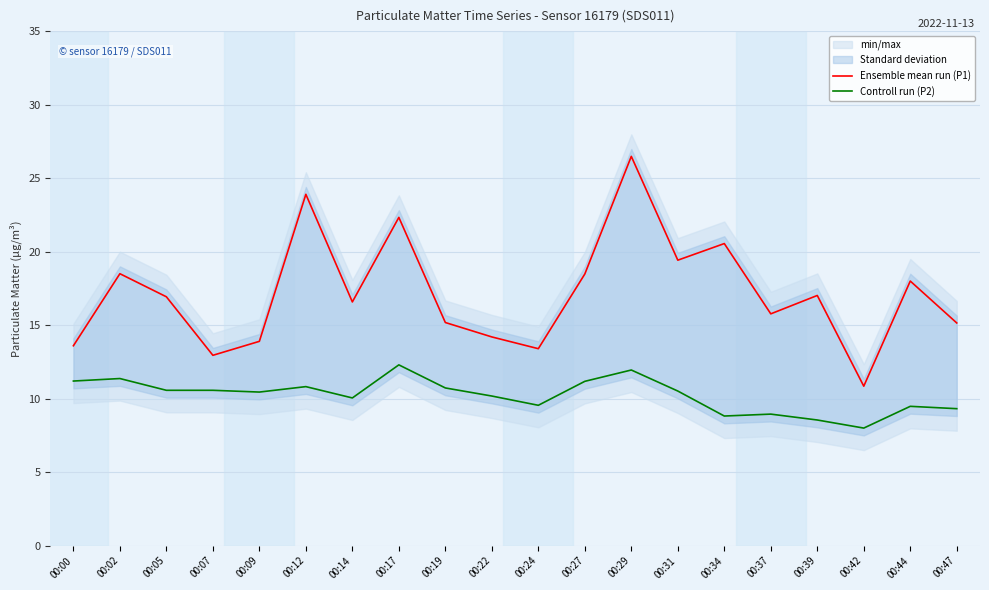

What is the difference between the maximum and minimum values in the Ensemble mean run (P1) series?

15.6